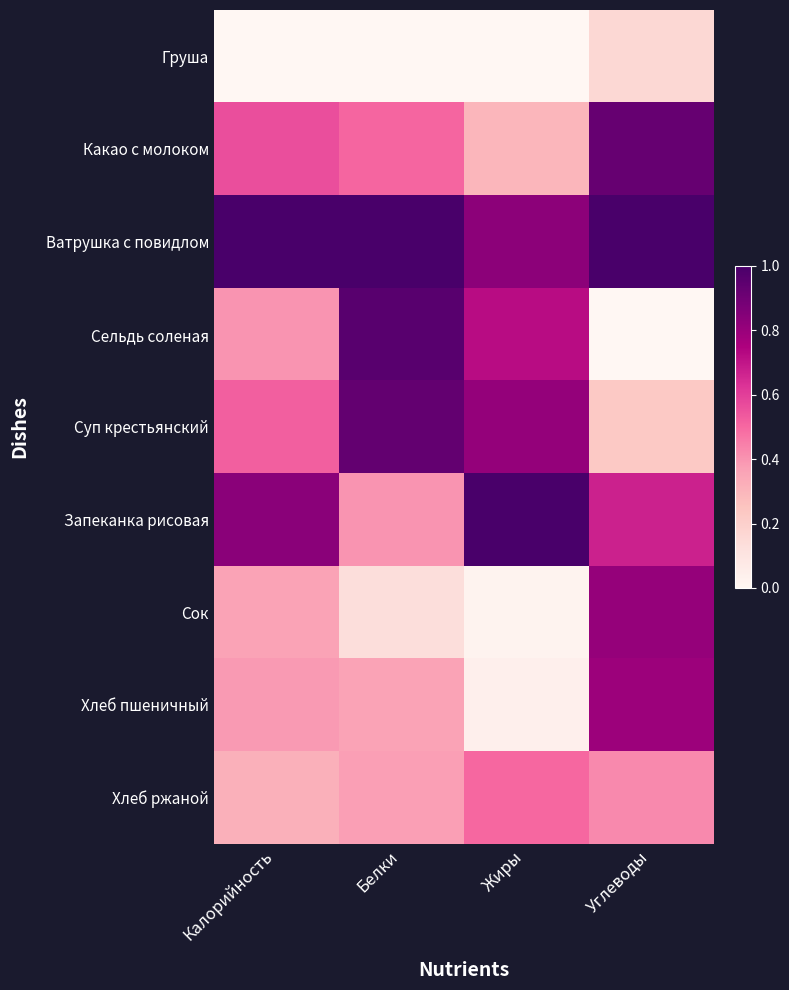

At how many categories does at least one series exceed 0?

4